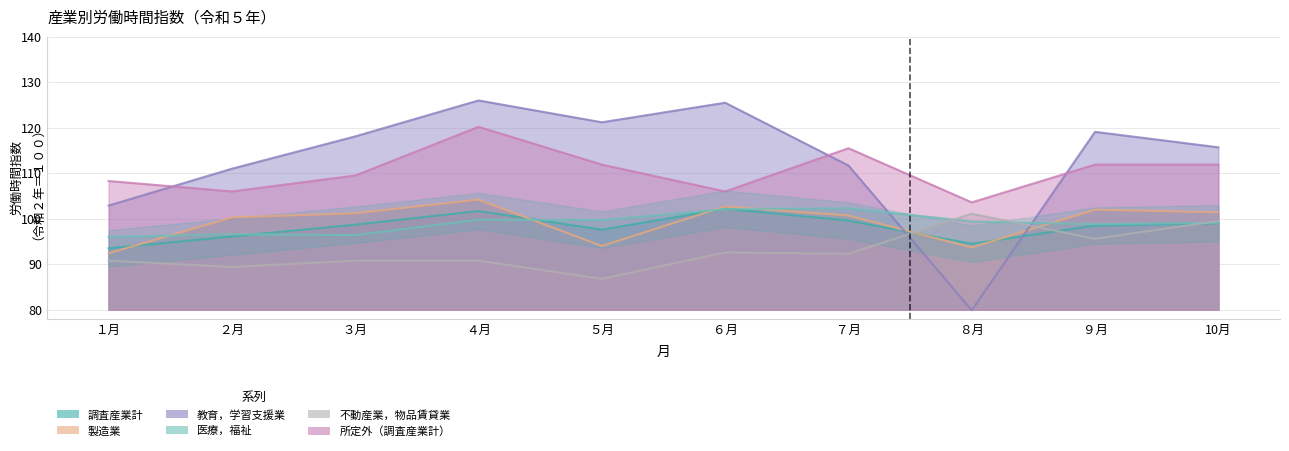

Does the chart display data point markers on the line(s)?

No